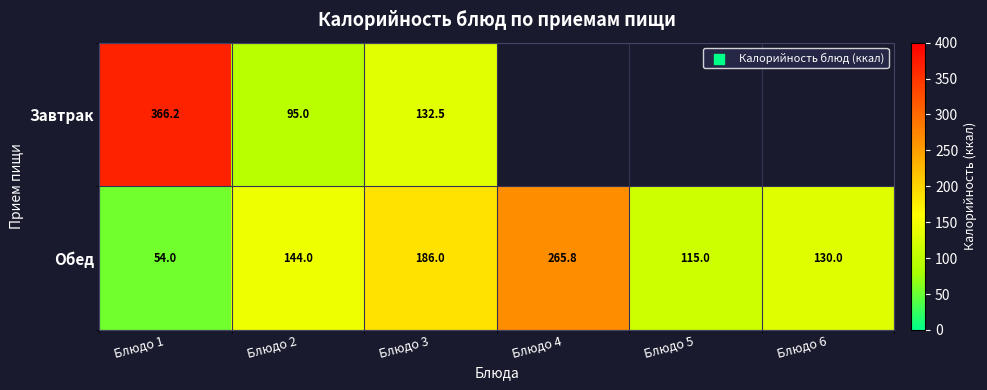

Count the number of categories in the chart.

6